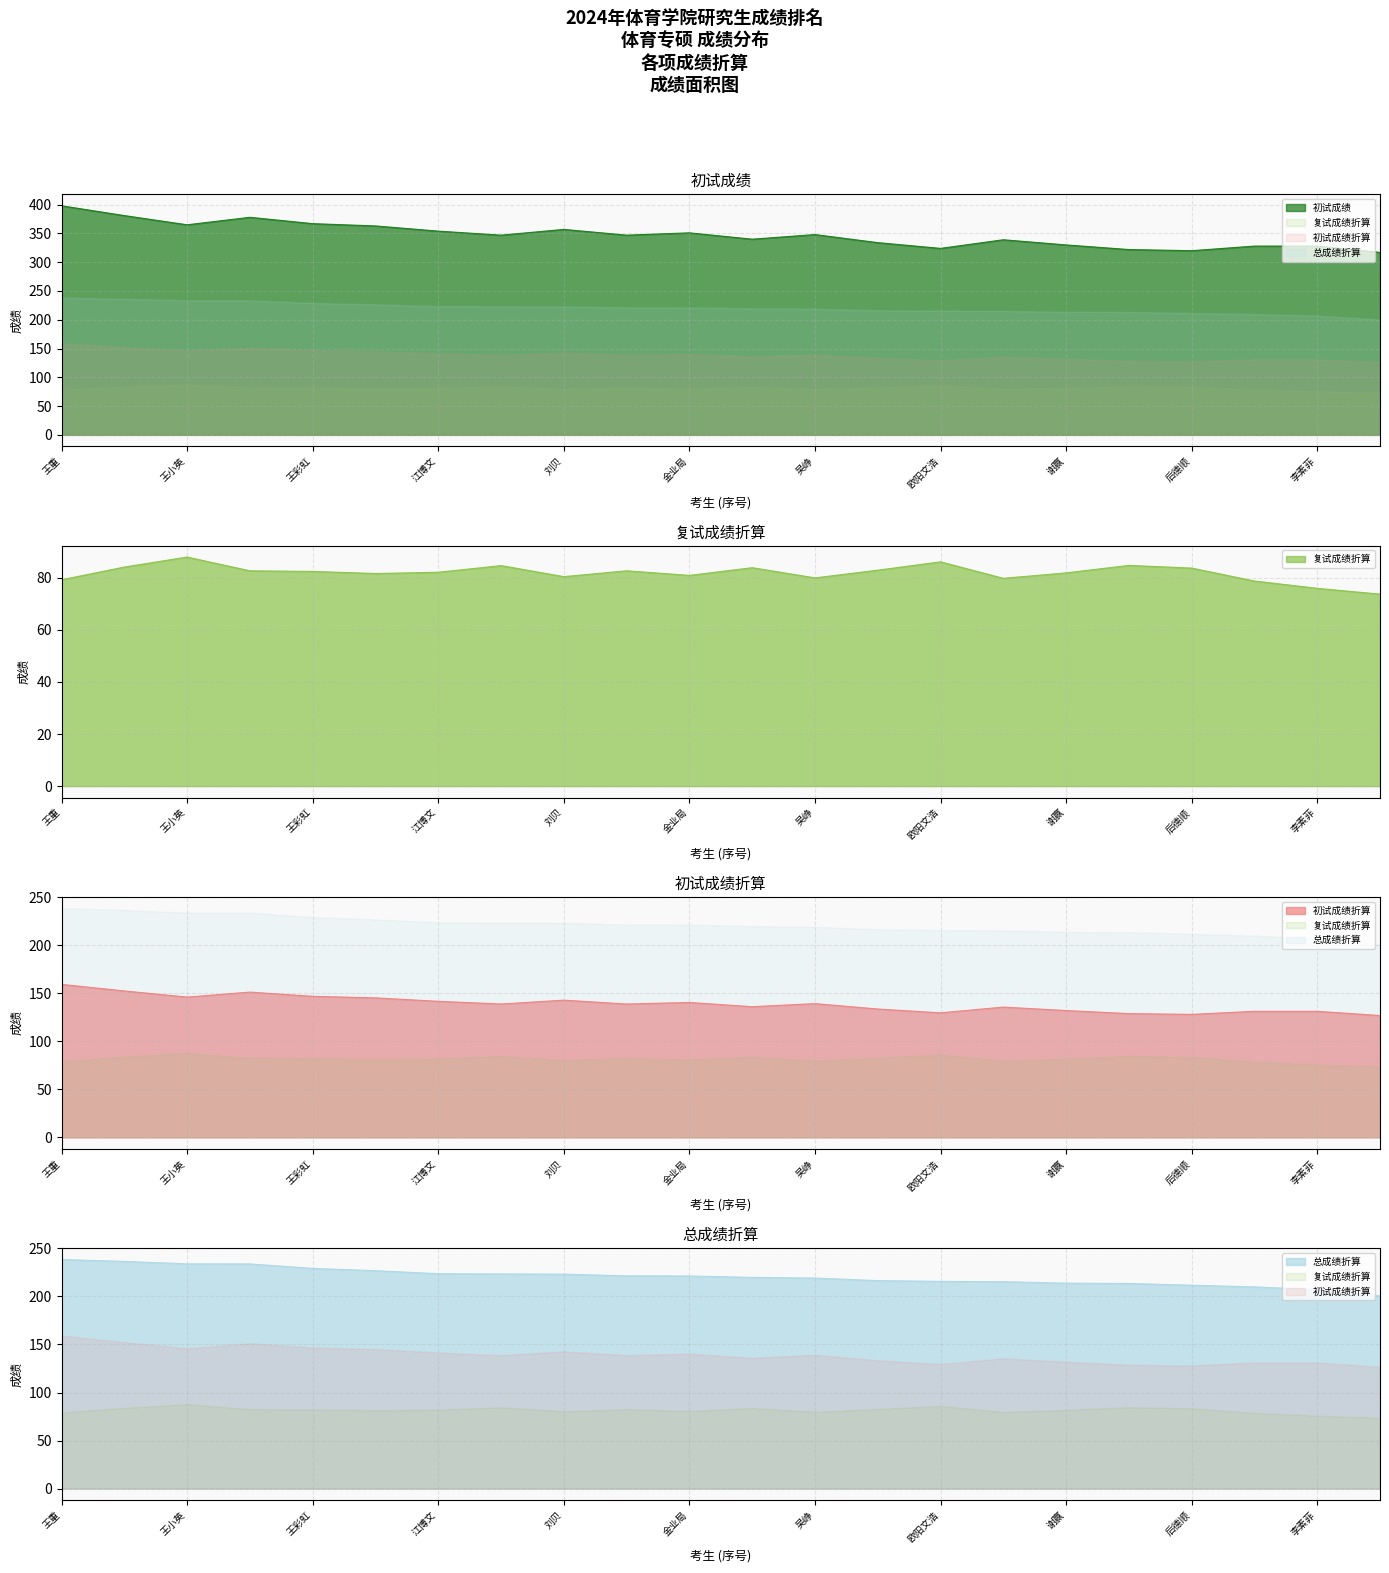

Reading right to left, what are all the values shown in this chart?

初试成绩: 张思雨=317.0	李素菲=328.0	刘子洋=328.0	后德顺=320.0	胡俊杰=322.0	谢赢=330.0	敬爱玲=339.0	欧阳文浩=324.0	李紫艳=334.0	吴峥=348.0	魏昊睿=340.0	金业局=351.0	杨文=347.0	刘贝=357.0	耿斯悦=347.0	江博文=354.0	彭露顺=363.0	王彩虹=367.0	蔡楚楚=378.0	王小英=365.0	李江涛=381.0	王重=398.0
复试成绩折算: 张思雨=73.7	李素菲=75.9	刘子洋=78.7	后德顺=83.7	胡俊杰=84.7	谢赢=81.8	敬爱玲=79.8	欧阳文浩=86.1	李紫艳=82.9	吴峥=79.9	魏昊睿=83.8	金业局=80.9	杨文=82.6	刘贝=80.4	耿斯悦=84.6	江博文=82.1	彭露顺=81.6	王彩虹=82.4	蔡楚楚=82.6	王小英=87.9	李江涛=84.1	王重=79.2
初试成绩折算: 张思雨=126.8	李素菲=131.2	刘子洋=131.2	后德顺=128.0	胡俊杰=128.8	谢赢=132.0	敬爱玲=135.6	欧阳文浩=129.6	李紫艳=133.6	吴峥=139.2	魏昊睿=136.0	金业局=140.4	杨文=138.8	刘贝=142.8	耿斯悦=138.8	江博文=141.6	彭露顺=145.2	王彩虹=146.8	蔡楚楚=151.2	王小英=146.0	李江涛=152.4	王重=159.2
总成绩折算: 张思雨=200.5	李素菲=207.1	刘子洋=209.9	后德顺=211.7	胡俊杰=213.5	谢赢=213.8	敬爱玲=215.4	欧阳文浩=215.7	李紫艳=216.5	吴峥=219.1	魏昊睿=219.8	金业局=221.3	杨文=221.4	刘贝=223.2	耿斯悦=223.4	江博文=223.7	彭露顺=226.8	王彩虹=229.2	蔡楚楚=233.8	王小英=233.9	李江涛=236.5	王重=238.4